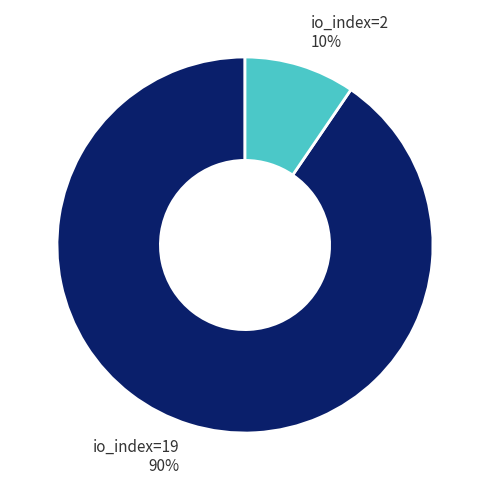

To the nearest percent, what is the combined percentage of io_index=2 and io_index=19?

100%